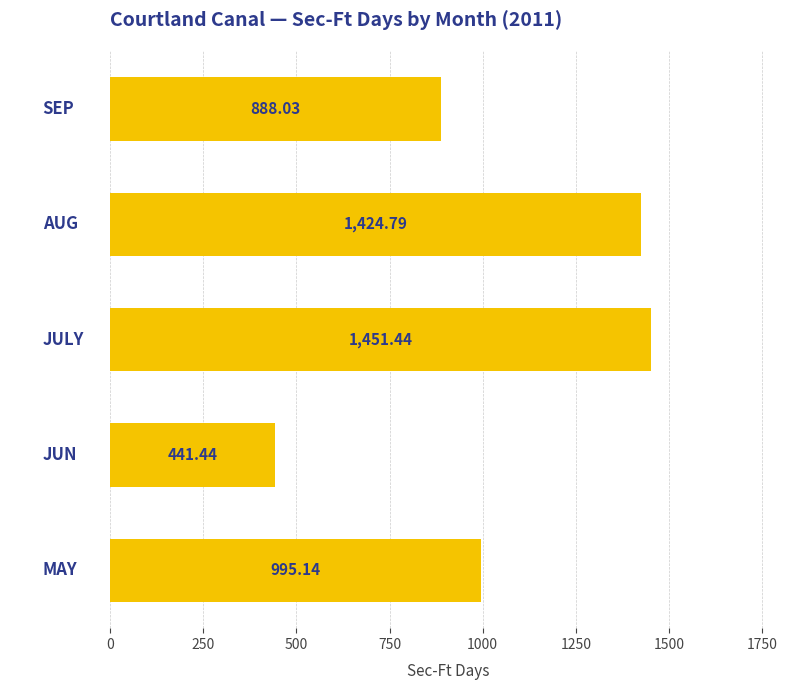

What is the difference between the maximum and minimum values?

1010.0